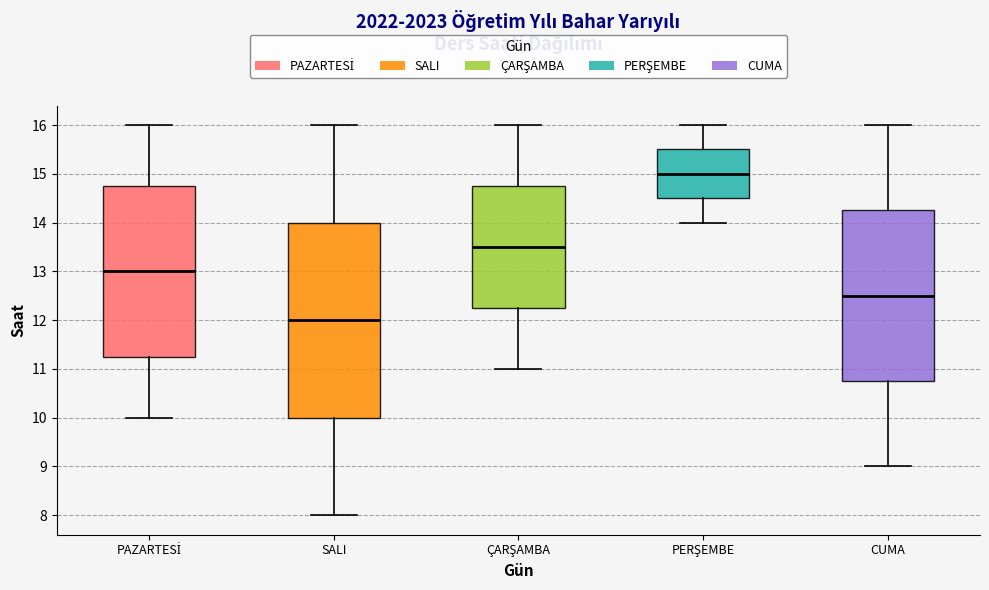

Reading left to right, read every box against the y-axis: the position of its median line, the range the box covers, and the ends of its whiskers. The values are not printed on the chart, so give them approximately, as read against the axis.

PAZARTESİ: median 13.0, box 11.3 to 14.8, whiskers 10.0 to 16.0
SALI: median 12.0, box 10.0 to 14.0, whiskers 8.0 to 16.0
ÇARŞAMBA: median 13.5, box 12.3 to 14.8, whiskers 11.0 to 16.0
PERŞEMBE: median 15.0, box 14.5 to 15.5, whiskers 14.0 to 16.0
CUMA: median 12.5, box 10.8 to 14.3, whiskers 9.0 to 16.0